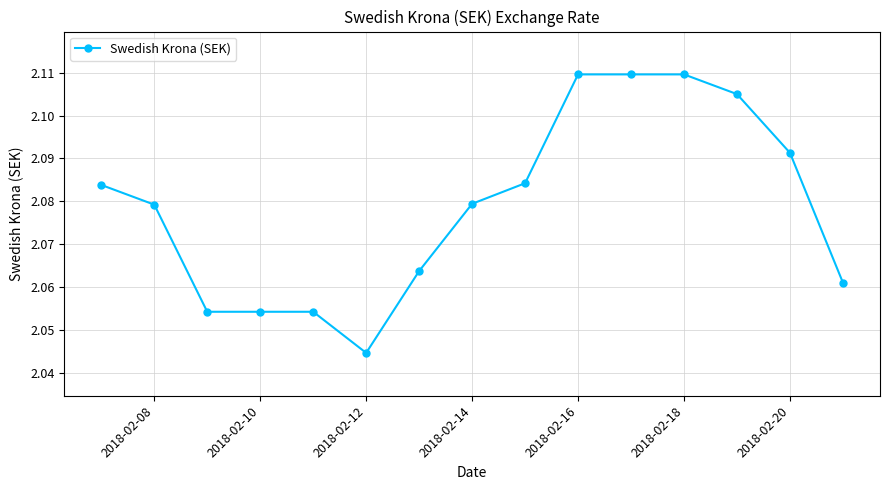

How many values are between 2 and 3?

15